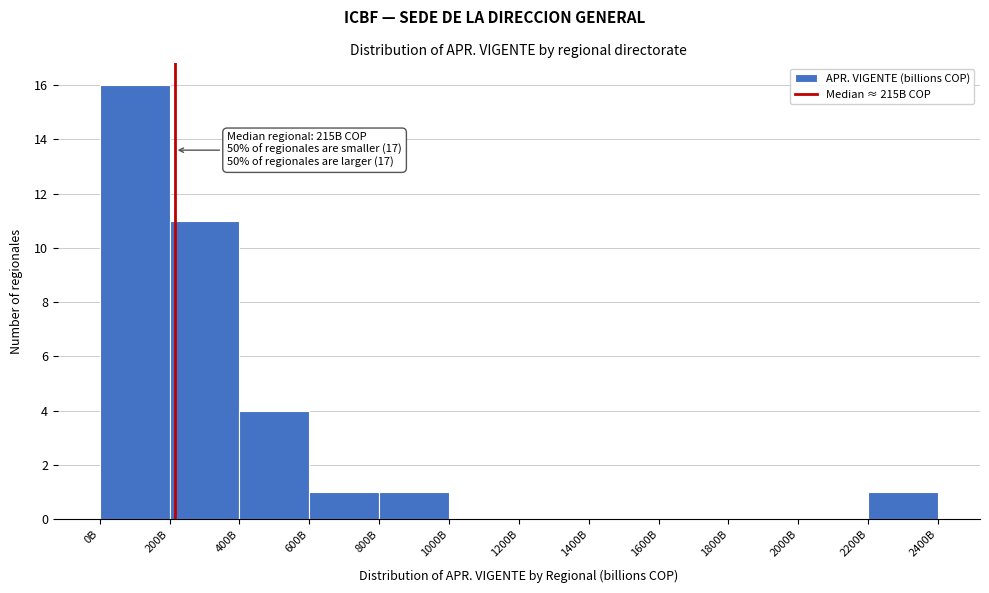

Reading right to left, what are all the values shown in this chart?

2200B=1	2000B=0	1800B=0	1600B=0	1400B=0	1200B=0	1000B=0	800B=1	600B=1	400B=4	200B=11	0B=16